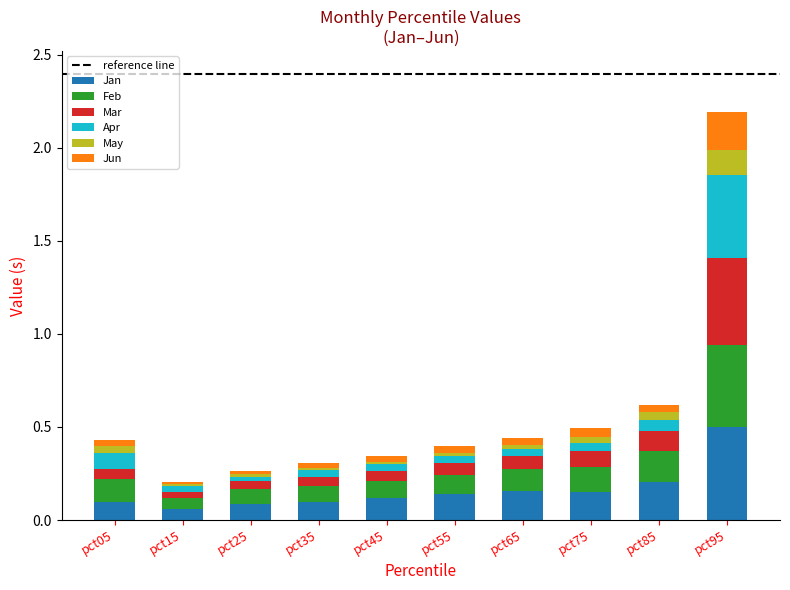

Where is Jan nearest to the value 0?

pct15